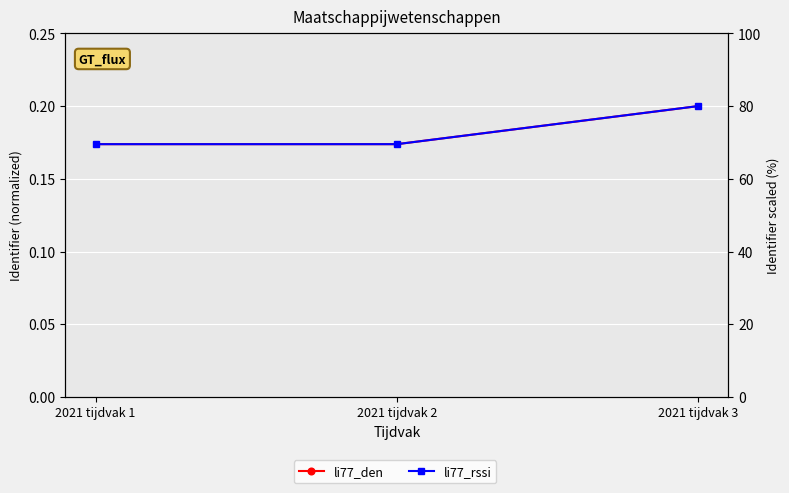

Does the chart display data point markers on the line(s)?

Yes